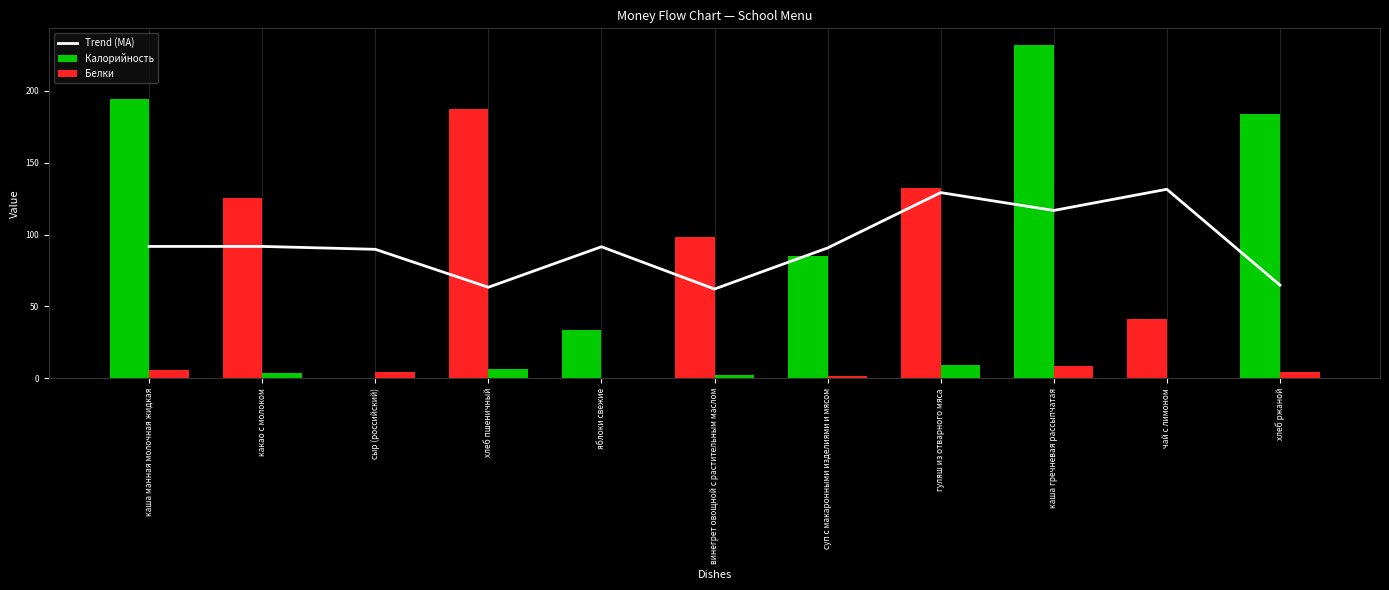

How many data points in Trend (MA) are above 91?

6